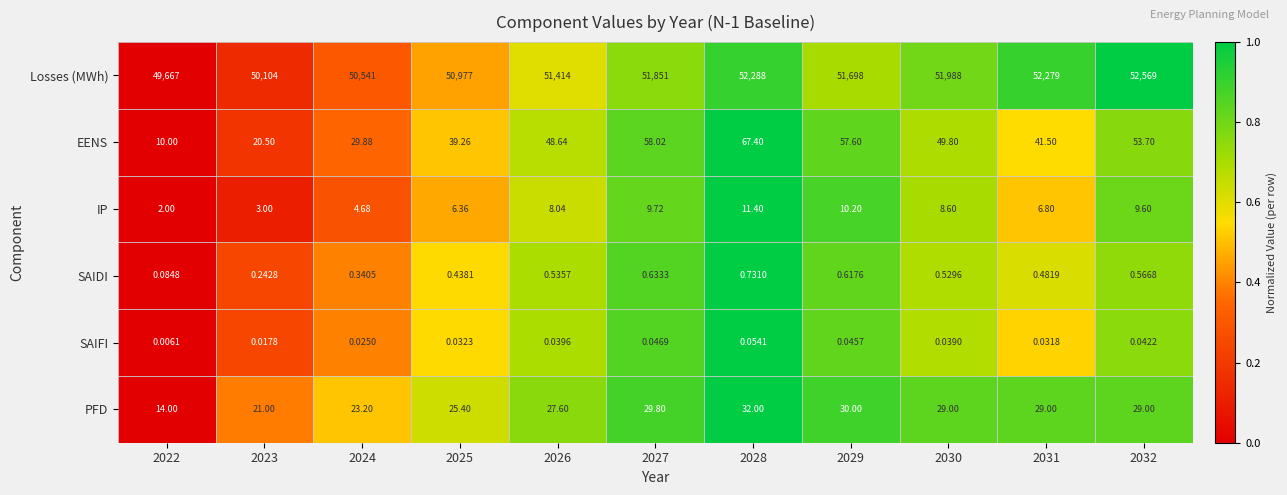

Which series changed the most between 2026 and 2032?

Losses (MWh)